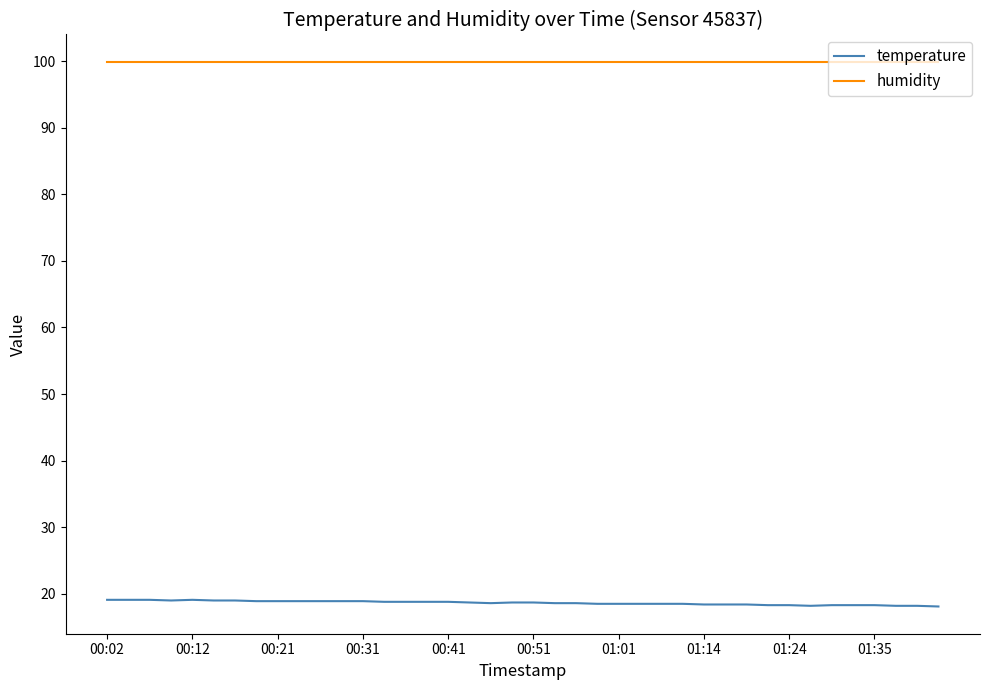

What is the highest value of the humidity series?

99.9